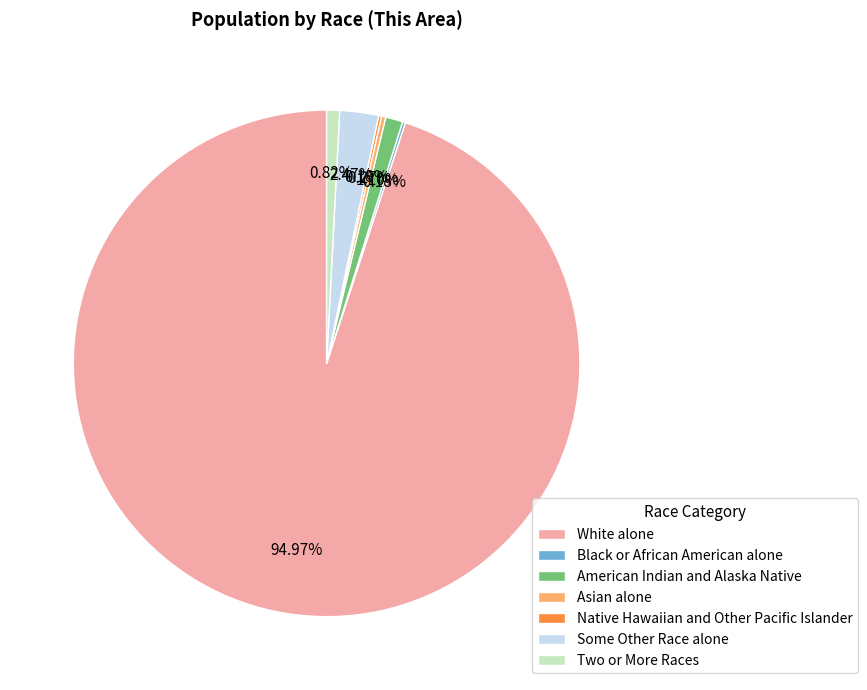

Is the sum of Two or More Races and American Indian and Alaska Native greater than half?

No